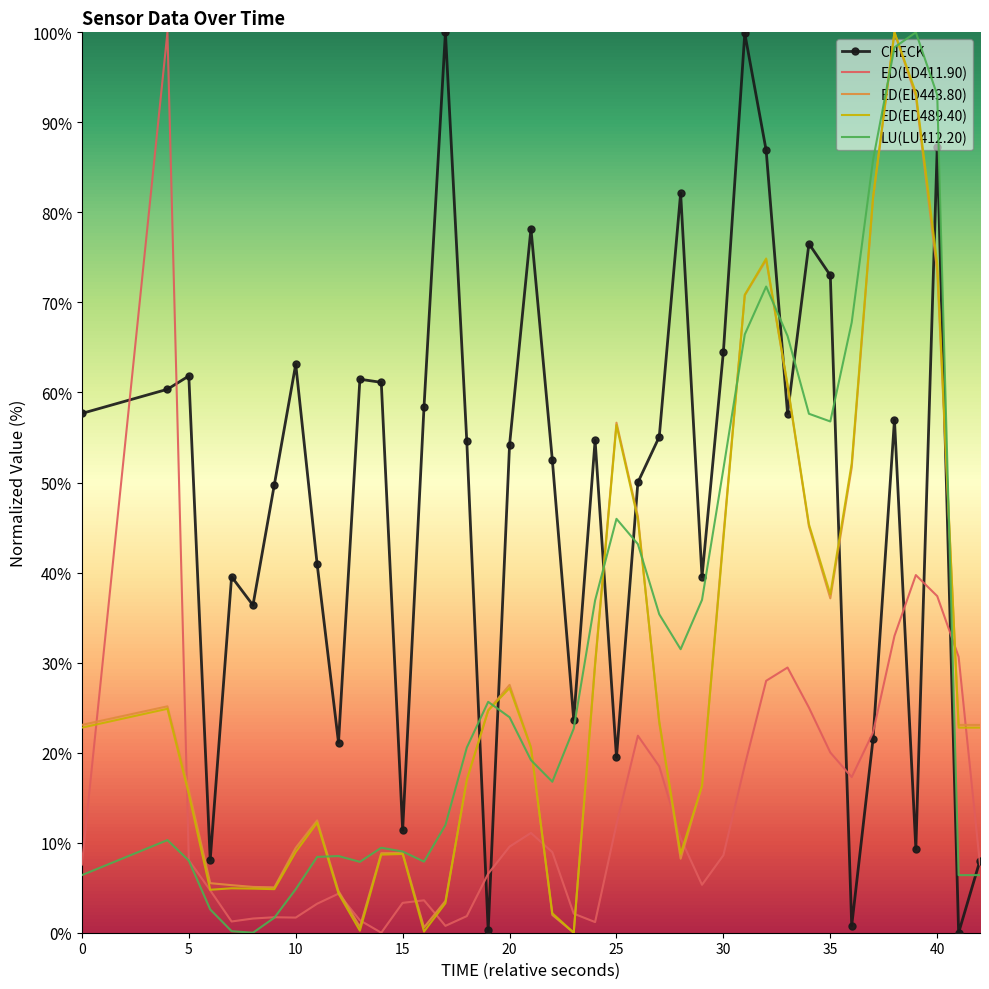

What is the sum of all ED(ED489.40) values?

1181.5